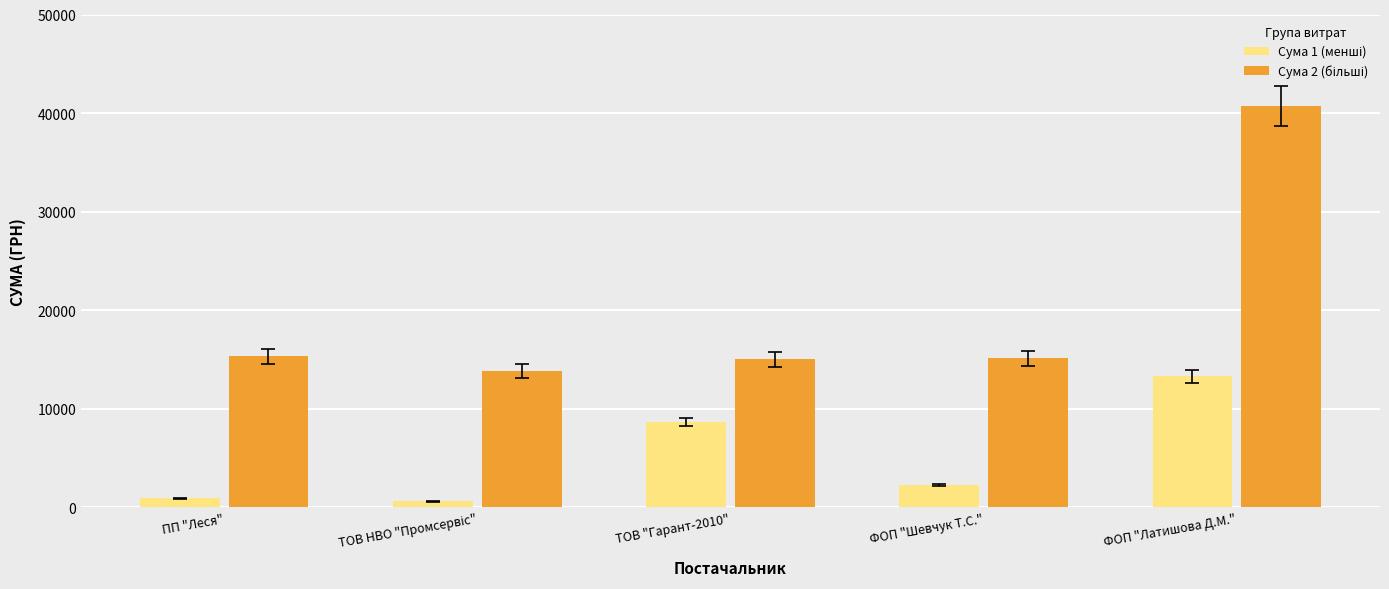

What is the difference between the highest and lowest values at ФОП "Шевчук Т.С."?

12855.0